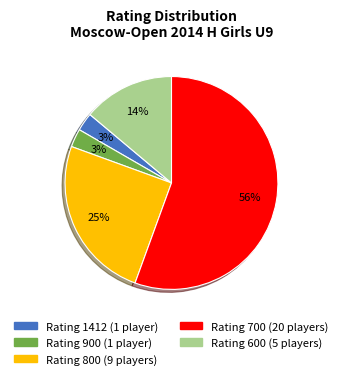

To the nearest percent, what is the average slice percentage?

20%